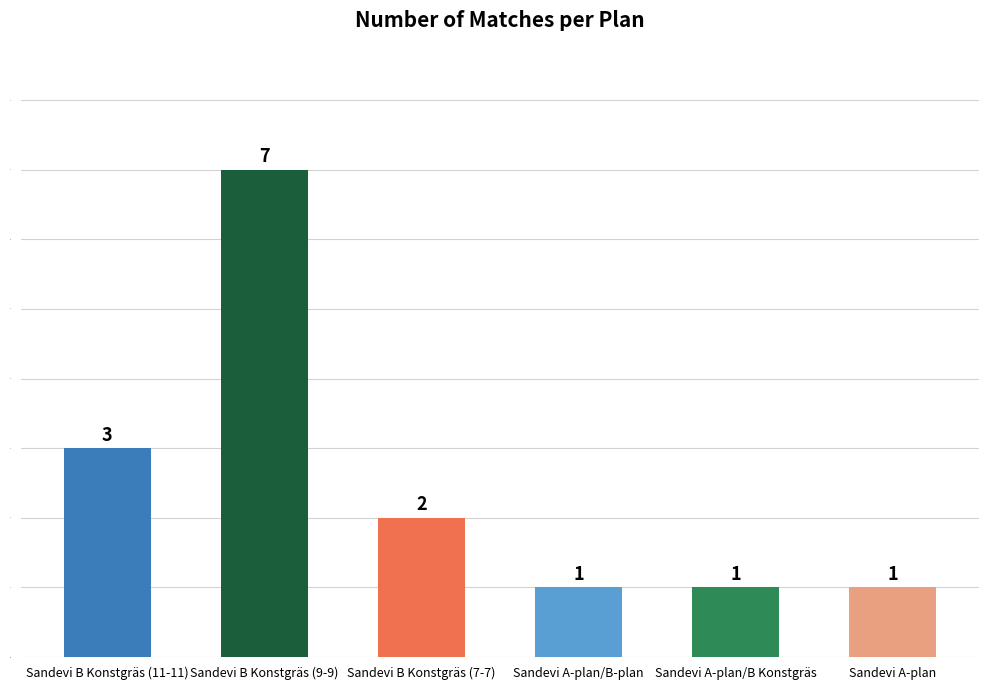

The chart shows a value of 1 at Sandevi B Konstgräs (11-11). True or false?

False